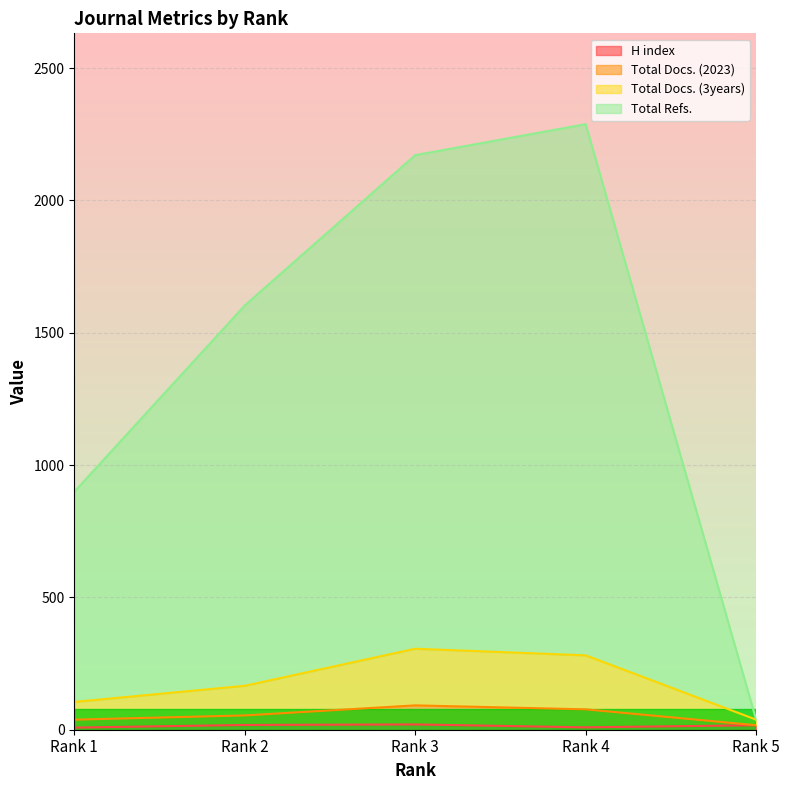

True or false: H index and Total Refs. cross at least once.

False